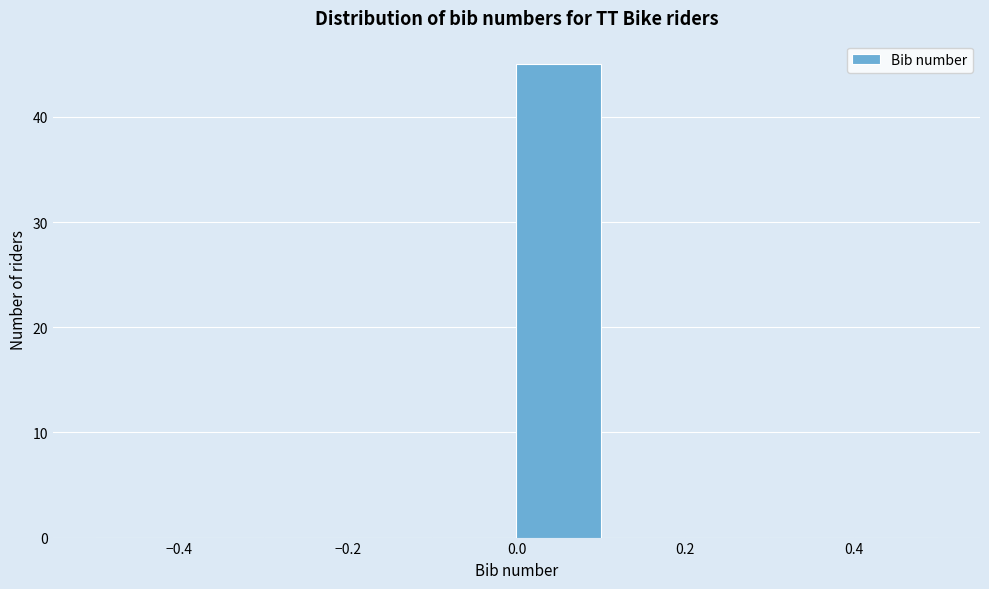

Reading left to right, transcribe this chart: for each bar, give the range it covers on the x-axis and its height. The values are not printed on the chart, so give them approximately, as read against the axis.

-0.5 to -0.4: 0
-0.4 to -0.3: 0
-0.3 to -0.2: 0
-0.2 to -0.1: 0
-0.1 to 0.0: 0
0.0 to 0.1: 45
0.1 to 0.2: 0
0.2 to 0.3: 0
0.3 to 0.4: 0
0.4 to 0.5: 0